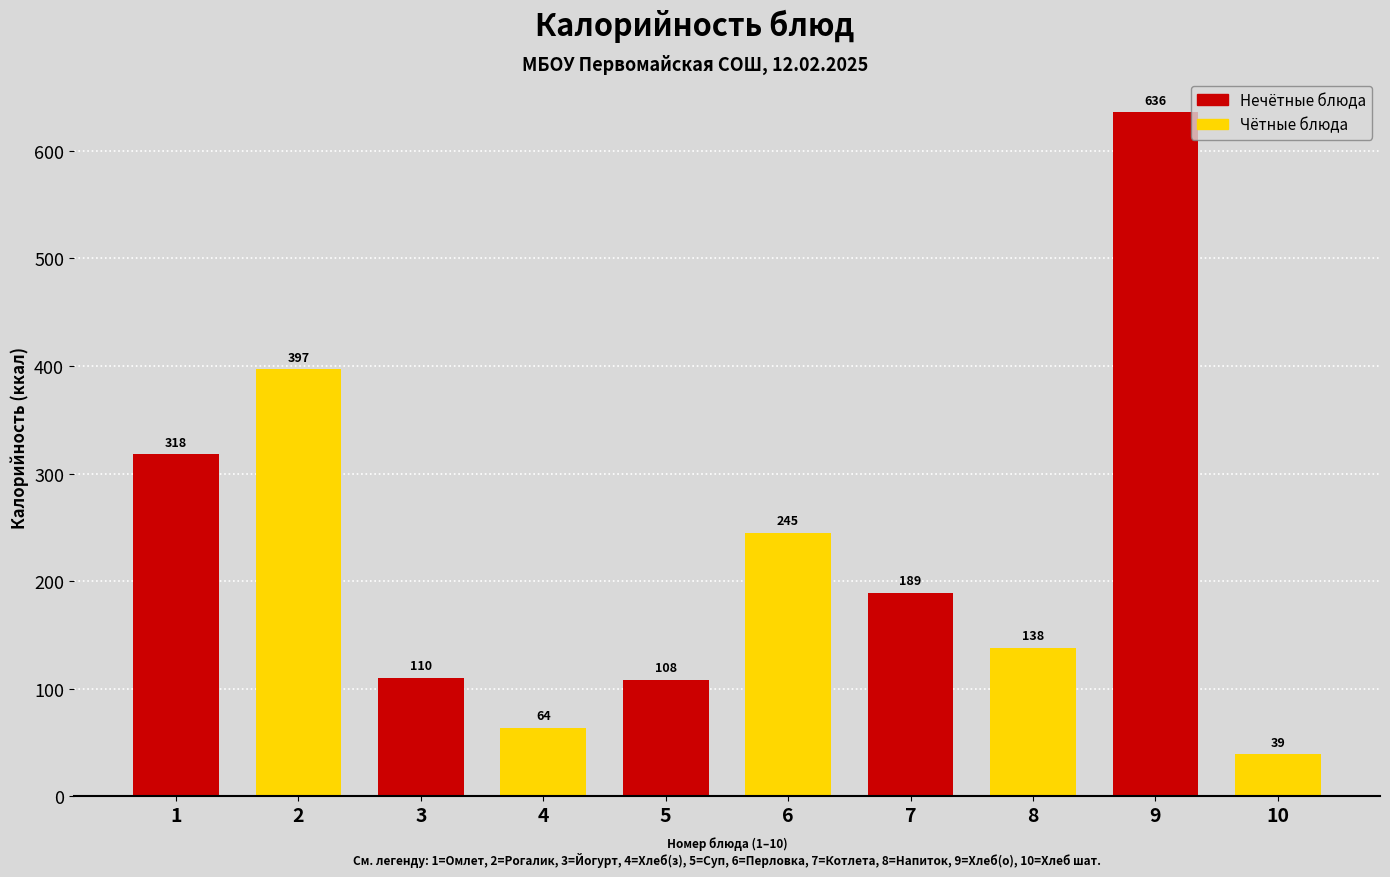

The value at 7 is 287.4. True or false?

False